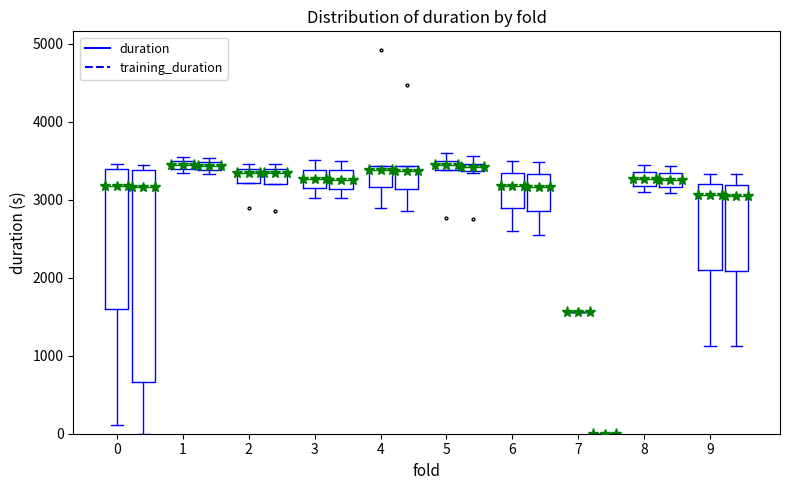

Is this an area chart (filled region under the line)?

No